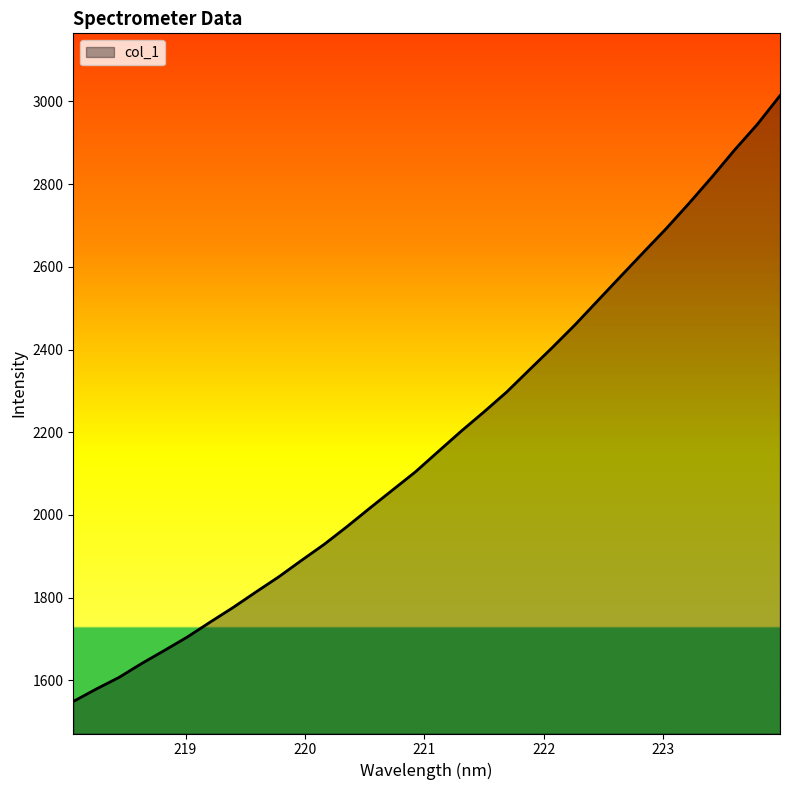

What is the difference between the maximum and minimum values?

1465.1